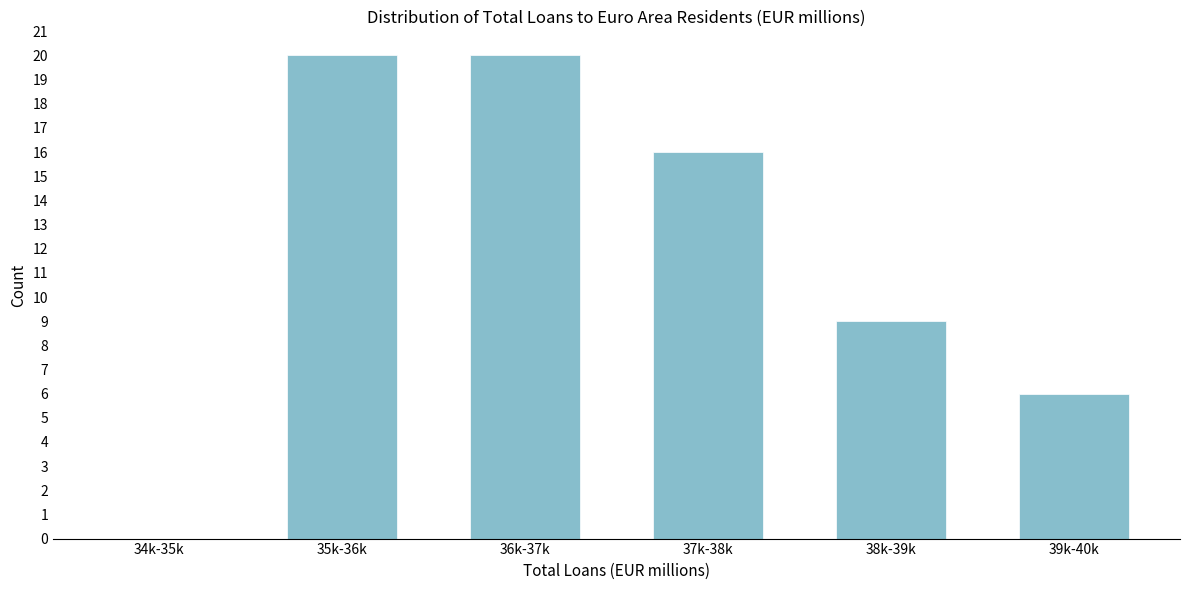

Reading left to right, extract all data points from this chart.

34k-35k=0	35k-36k=20	36k-37k=20	37k-38k=16	38k-39k=9	39k-40k=6